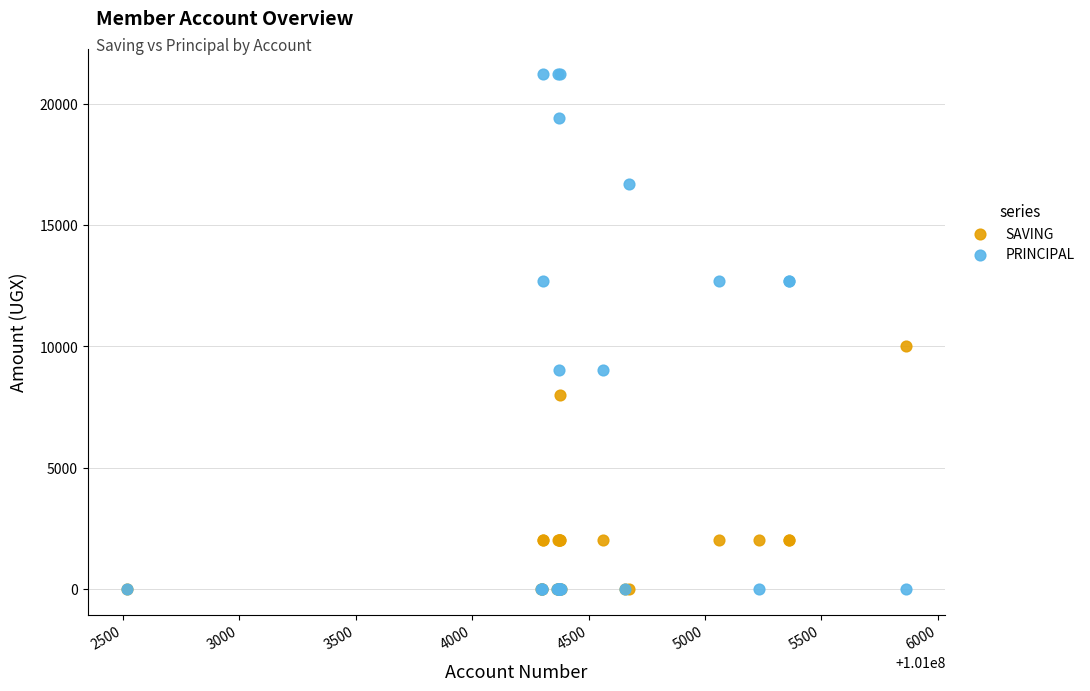

Across all series, what Y value is closest to 10600?

10000